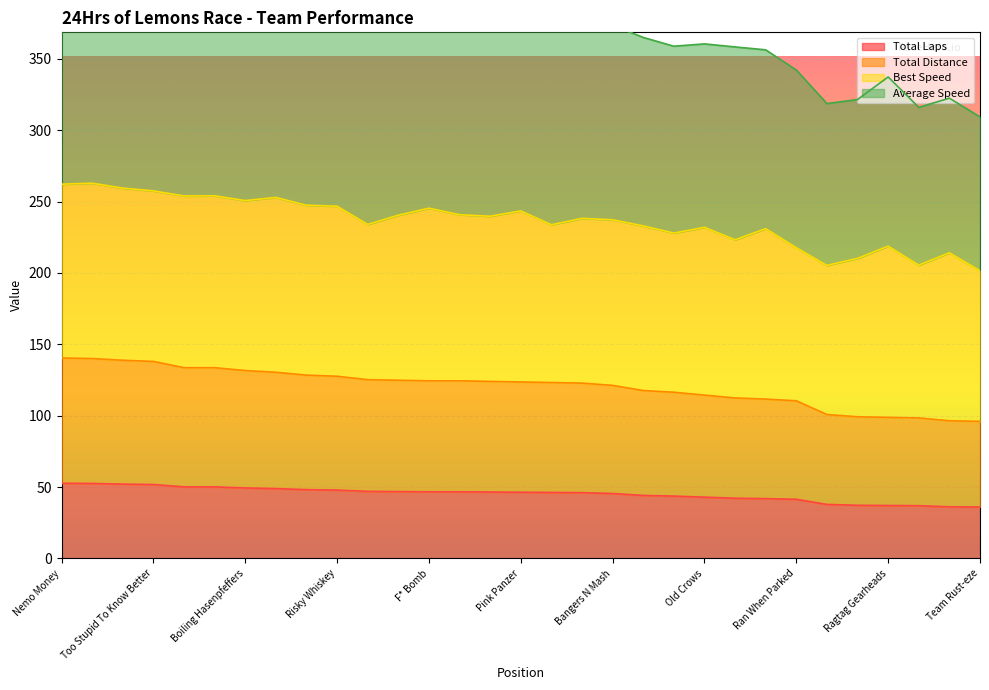

What position from the left is Car Error?

15